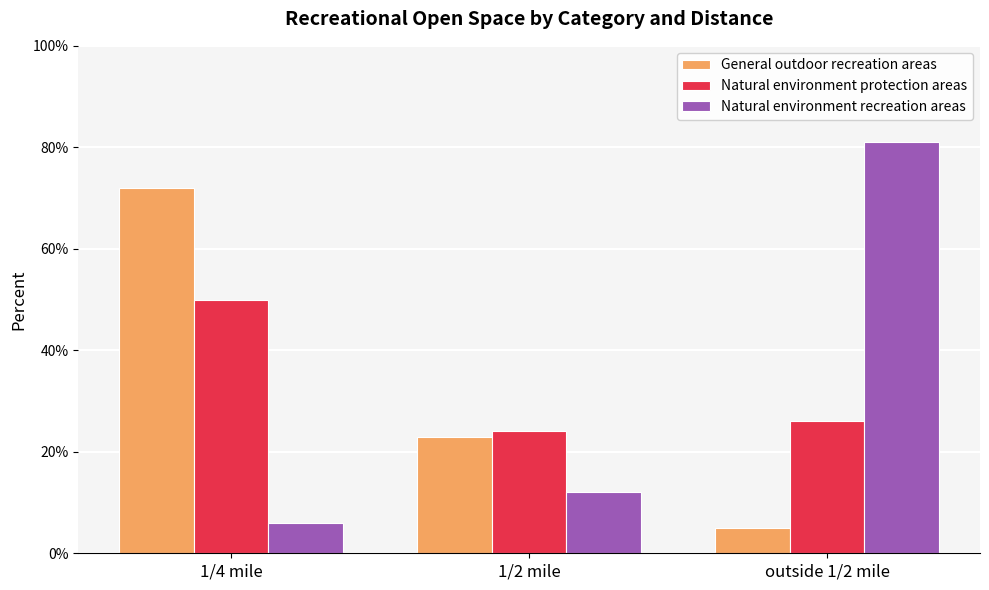

Rank the series at 1/4 mile from highest to lowest value.

General outdoor recreation areas, Natural environment protection areas, Natural environment recreation areas